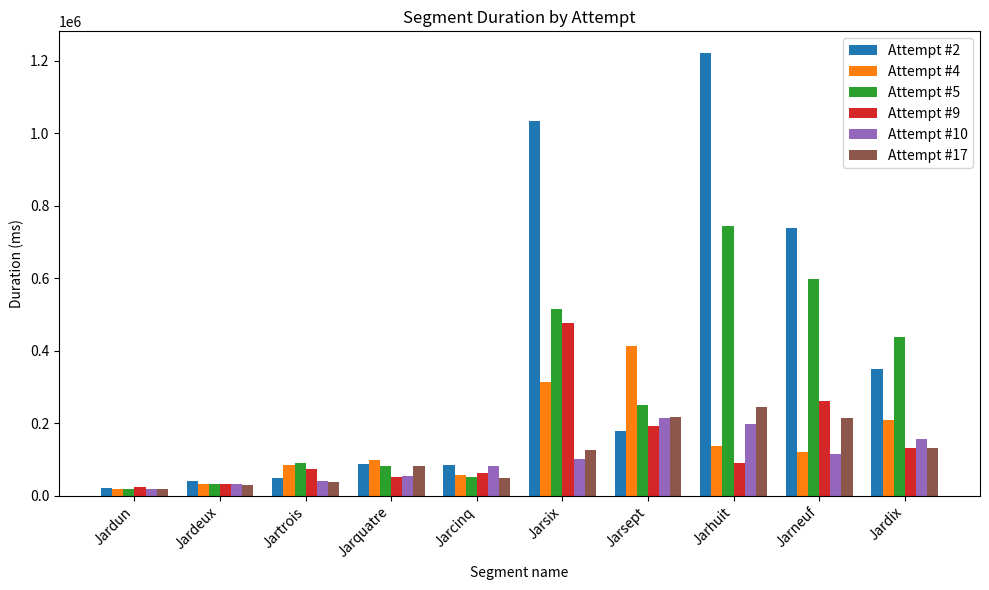

How many data points does each series have?

10